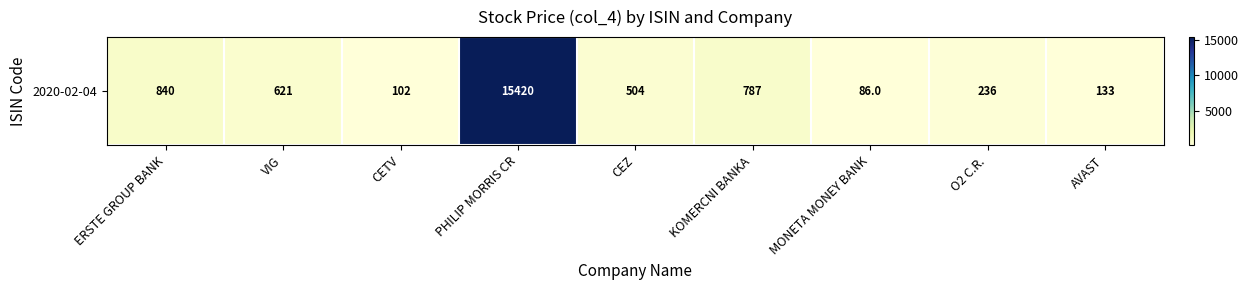

What is the minimum value shown in the chart?

86.0